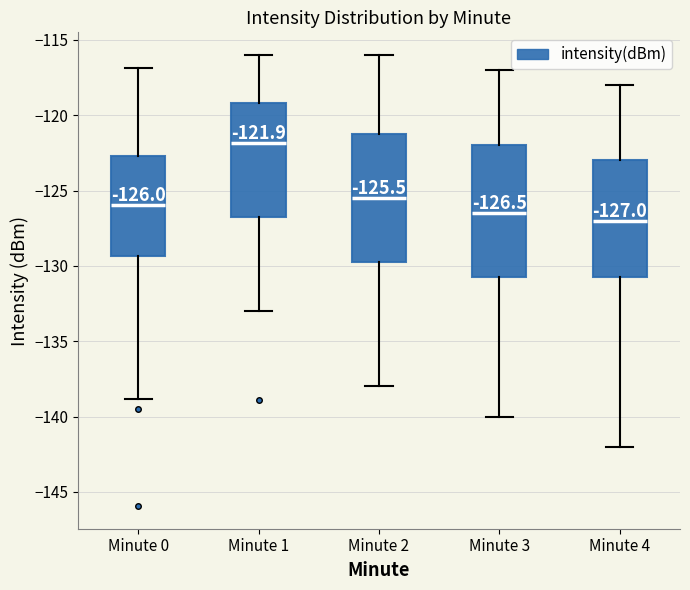

Which box has the lowest median line?

Minute 4